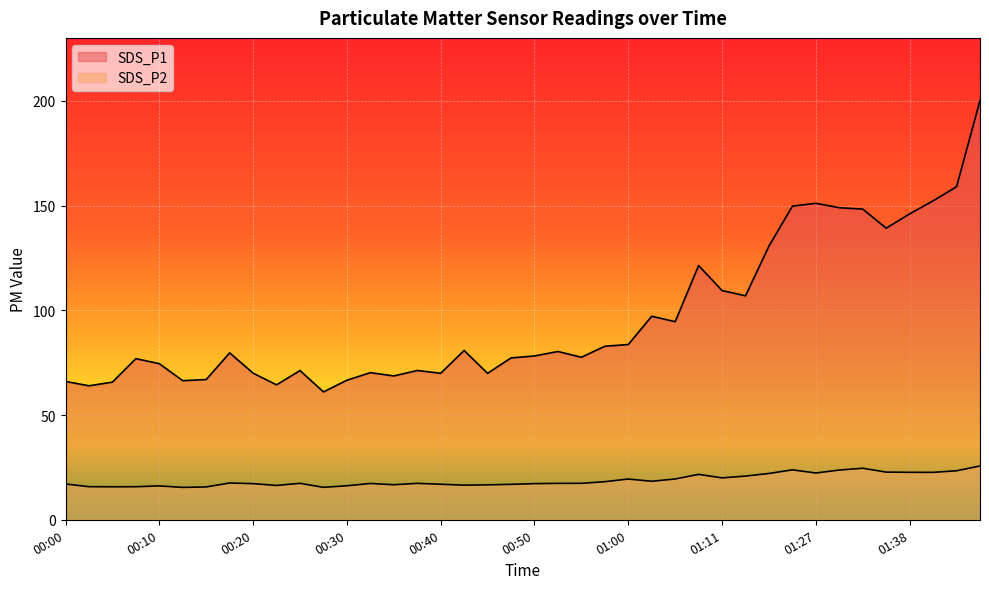

Between 00:40 and 01:00, which is larger?

01:00